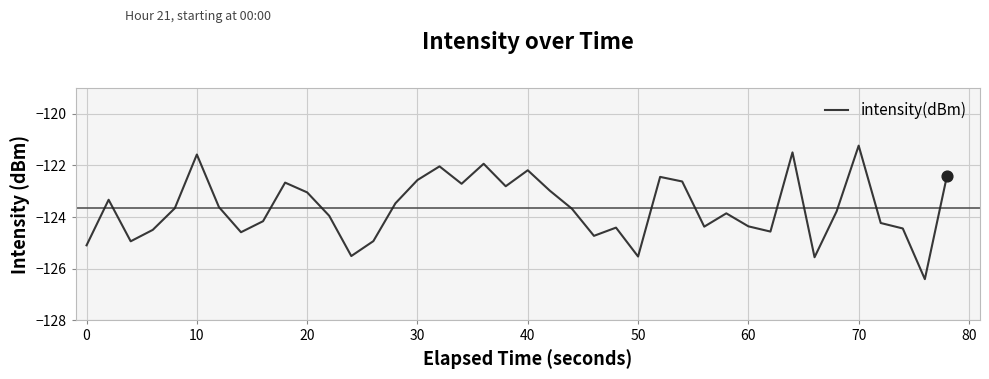

What is the maximum value shown in the chart?

-121.2